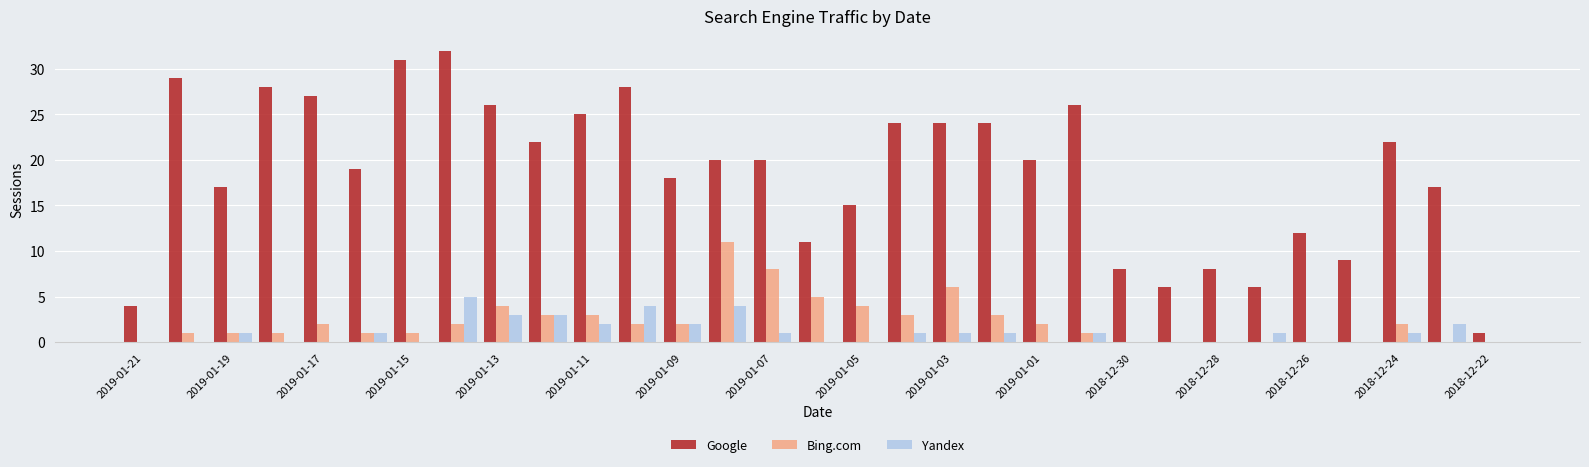

What is the sum of all Bing.com values?

68